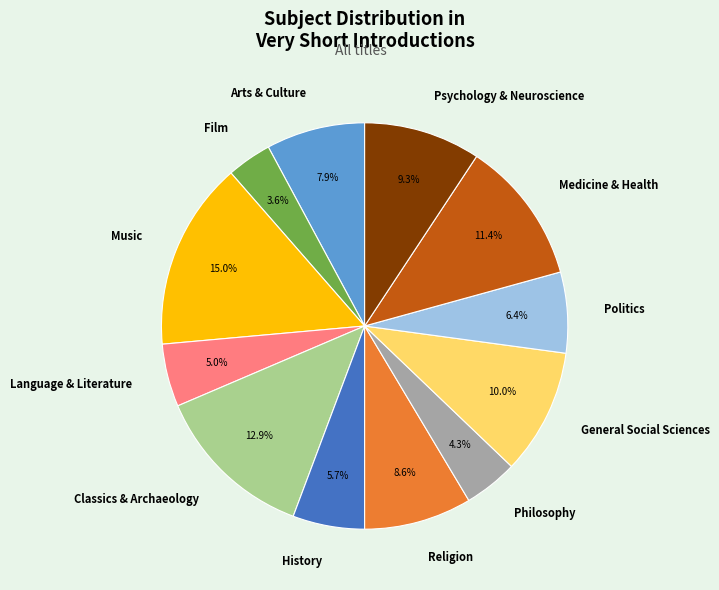

To the nearest percent, what percentage of the pie is Politics?

6%